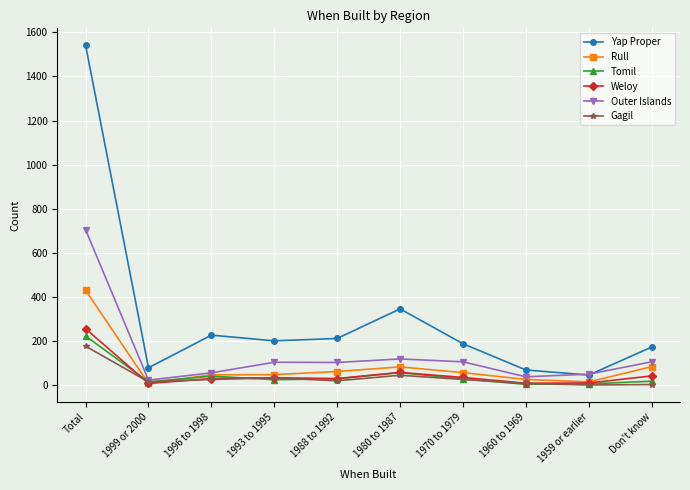

Is it true that Weloy equals 58 at 1980 to 1987?

True